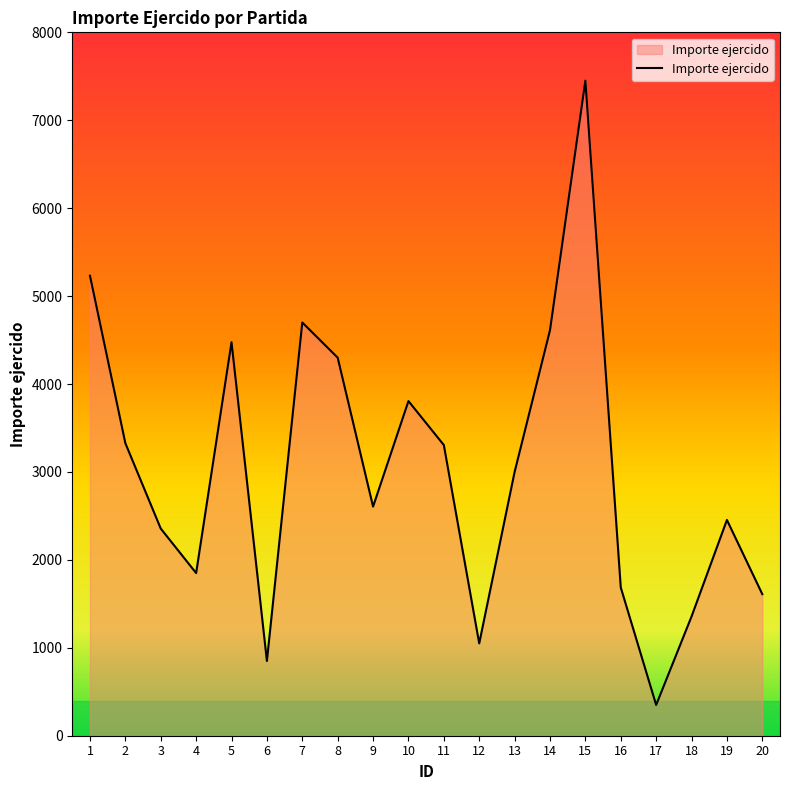

Does the chart have visible grid lines?

No